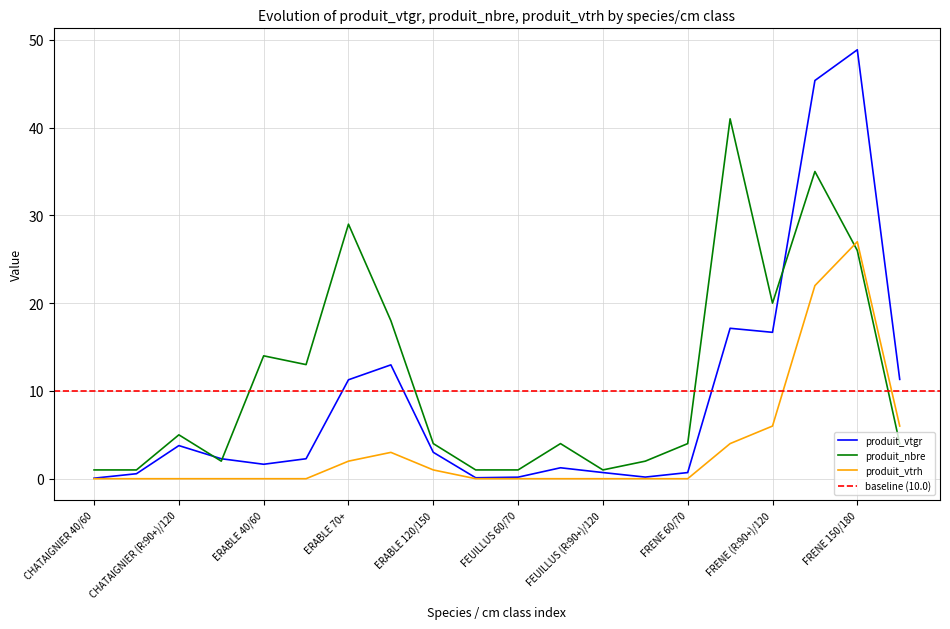

What is the difference between the produit_nbre values at CHATAIGNIER 40/60 and FEUILLUS 70+?

3.0